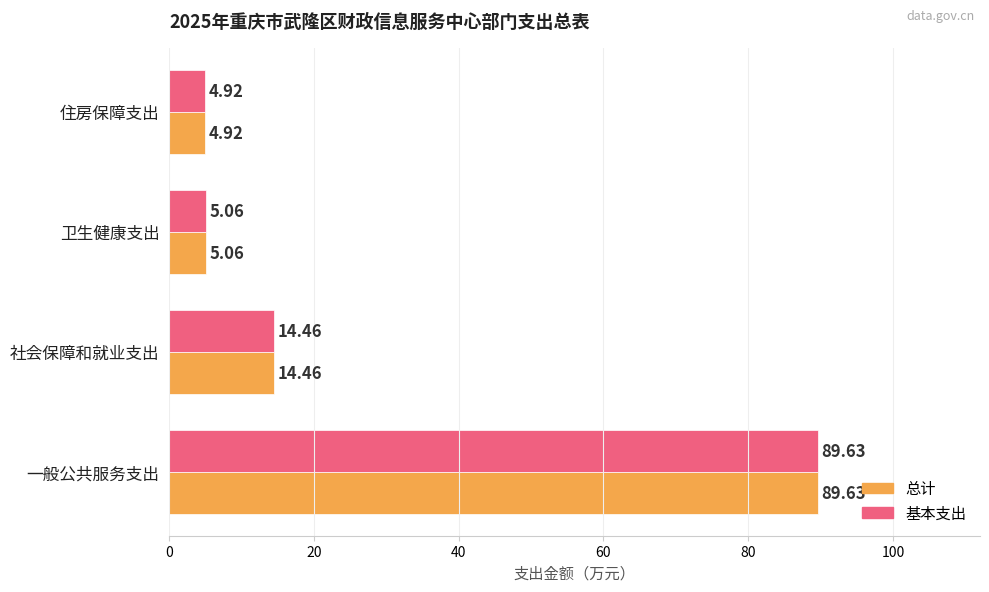

At which category is the sum across all series the highest?

一般公共服务支出